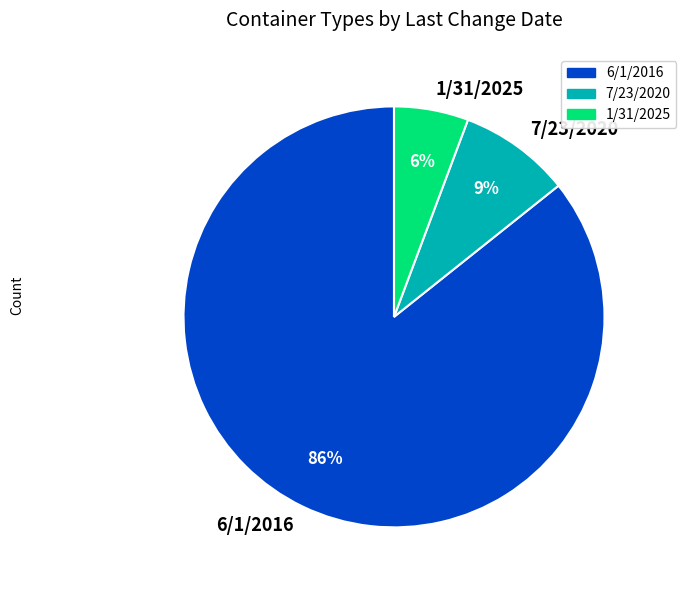

Do 6/1/2016 and 1/31/2025 together represent more than half of the pie?

Yes